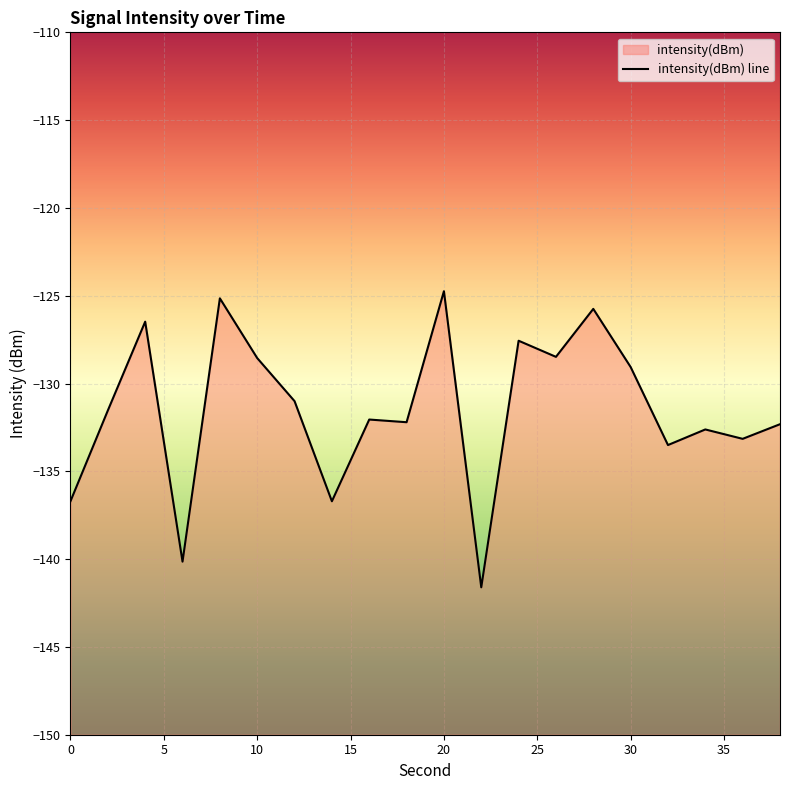

At which category does the chart reach its minimum across all series?

22